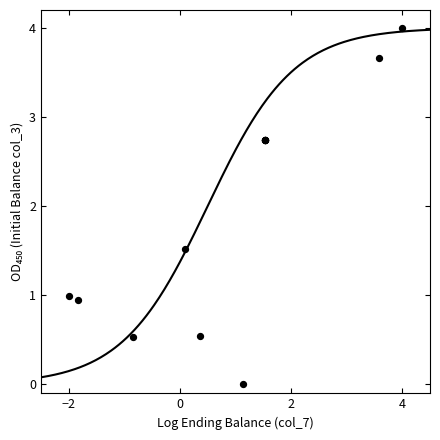

What Y value in the scatter plot is closest to 2?

1.5